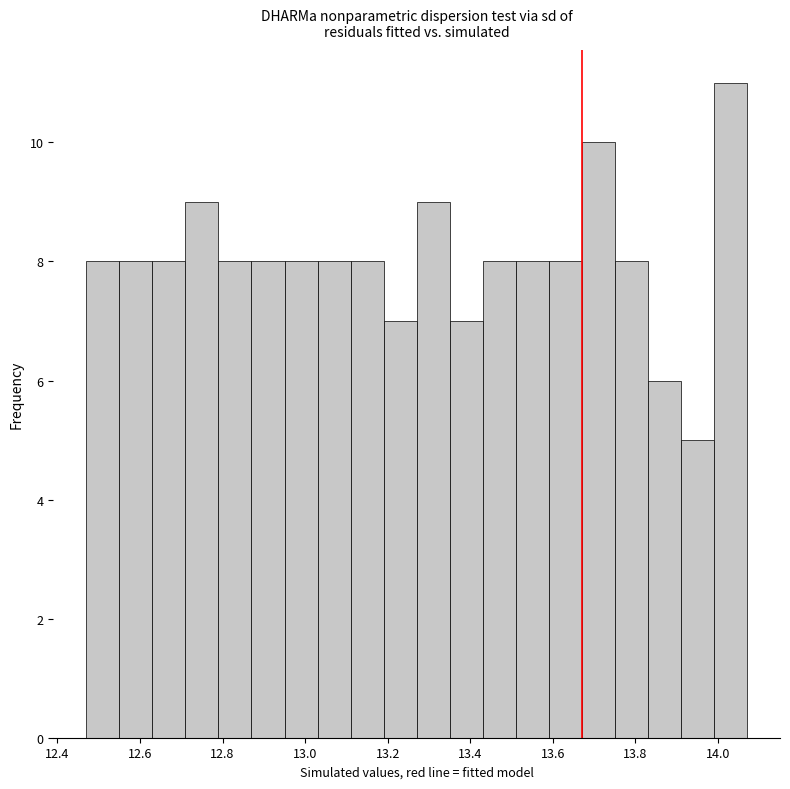

Reading left to right, transcribe this chart: for each bar, give the range it covers on the x-axis and its height. Neither the bar edges nor the heights are printed on the chart, so give them approximately, as read against the axes.

12.47 to 12.55: 8
12.55 to 12.63: 8
12.63 to 12.71: 8
12.71 to 12.79: 9
12.79 to 12.87: 8
12.87 to 12.95: 8
12.95 to 13.03: 8
13.03 to 13.11: 8
13.11 to 13.19: 8
13.19 to 13.27: 7
13.27 to 13.35: 9
13.35 to 13.43: 7
13.43 to 13.51: 8
13.51 to 13.59: 8
13.59 to 13.67: 8
13.67 to 13.75: 10
13.75 to 13.83: 8
13.83 to 13.91: 6
13.91 to 13.99: 5
13.99 to 14.07: 11